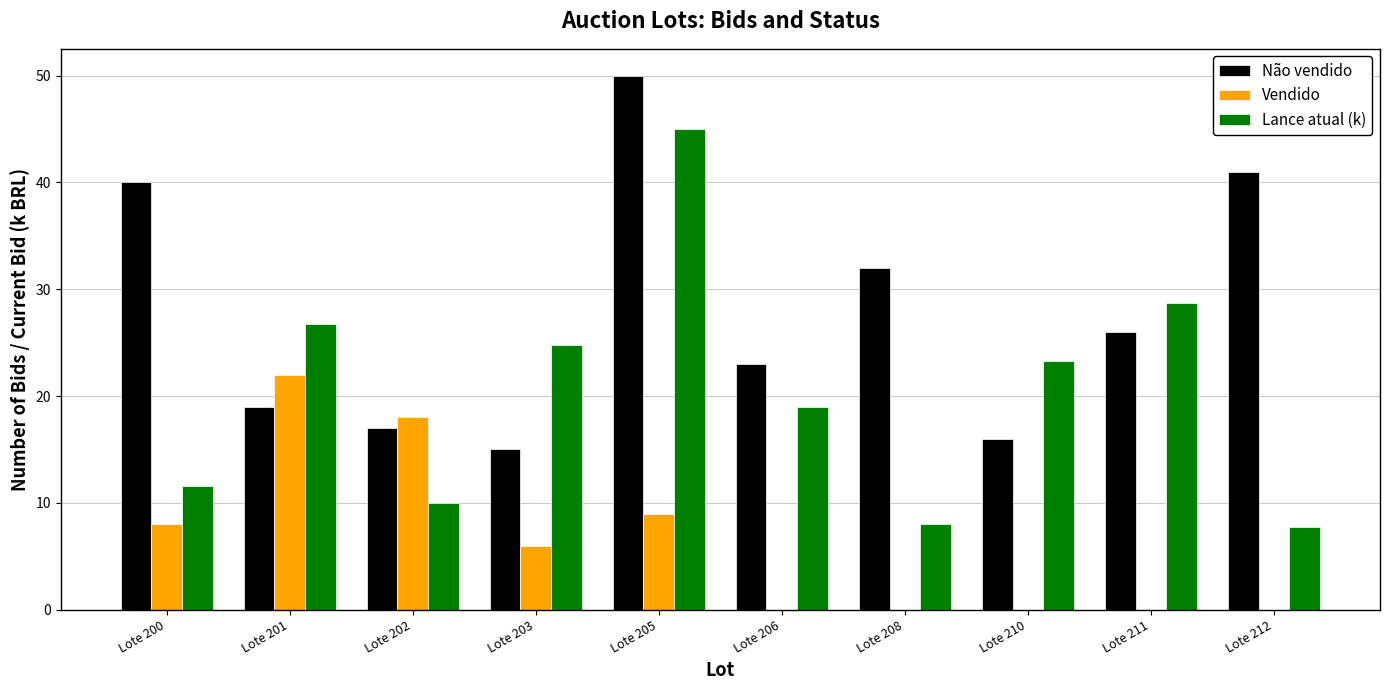

How many groups of bars are there?

10